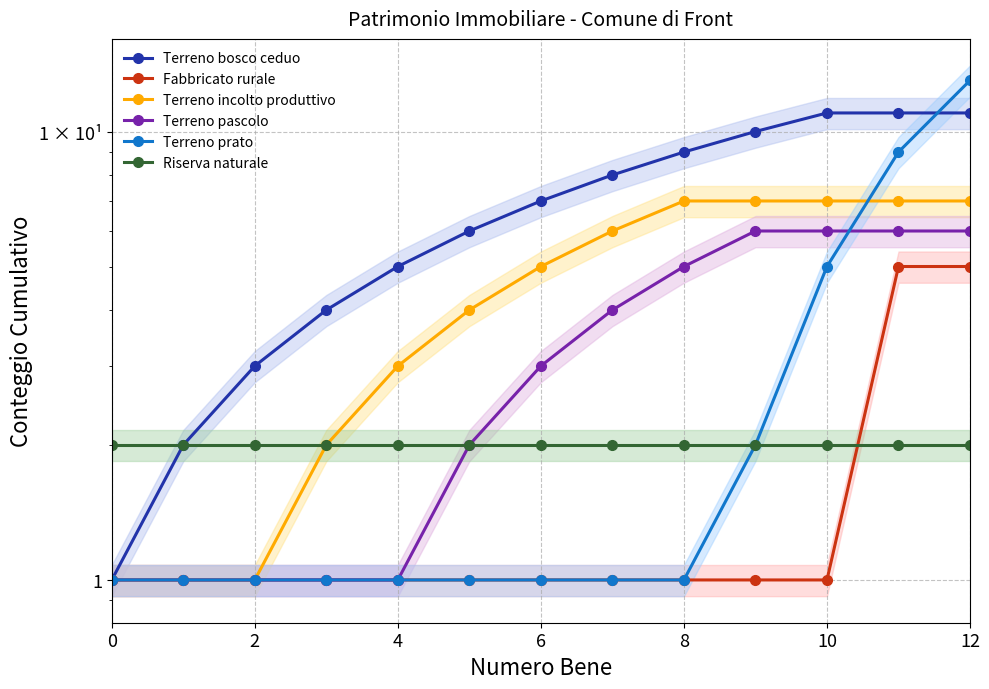

Which series changed the most between 2 and 4?

Terreno bosco ceduo